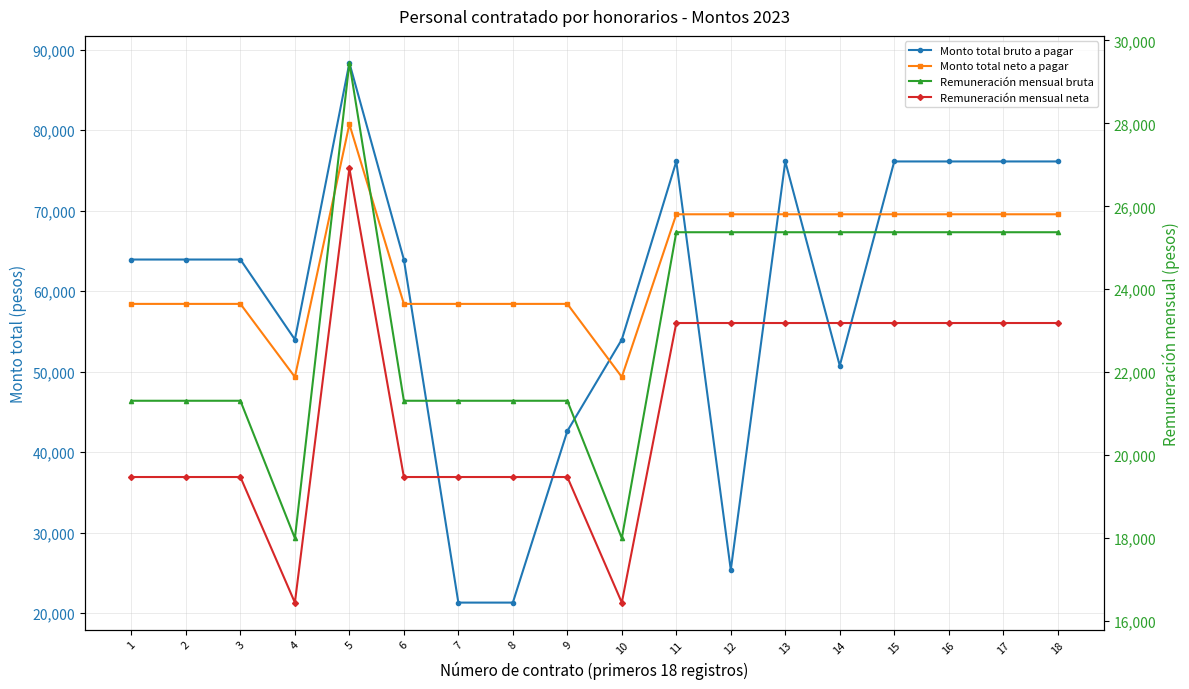

What is the average value of the Remuneración mensual bruta series?

23202.7